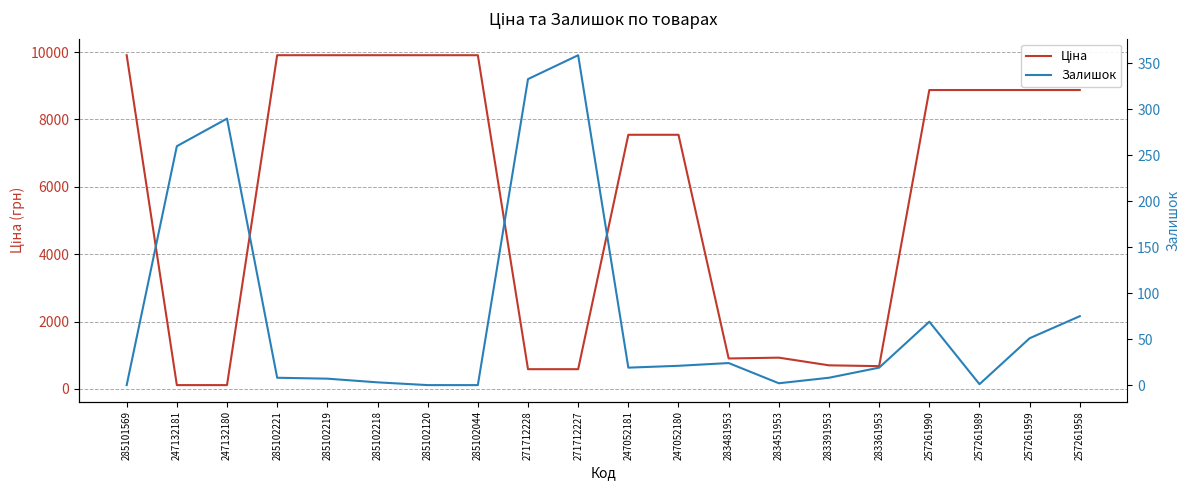

Where do Ціна and Залишок first cross each other?

285101569 and 247132181